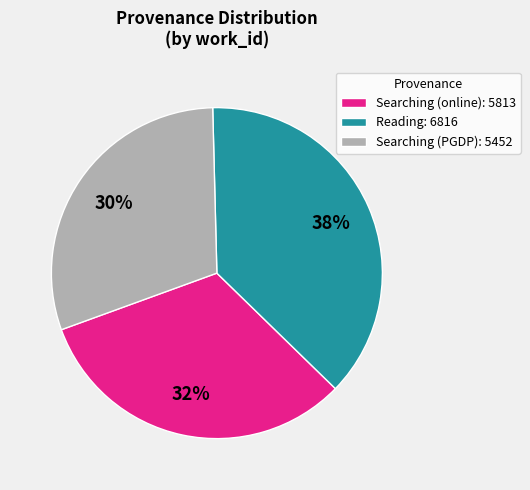

Does any single category account for the majority?

No